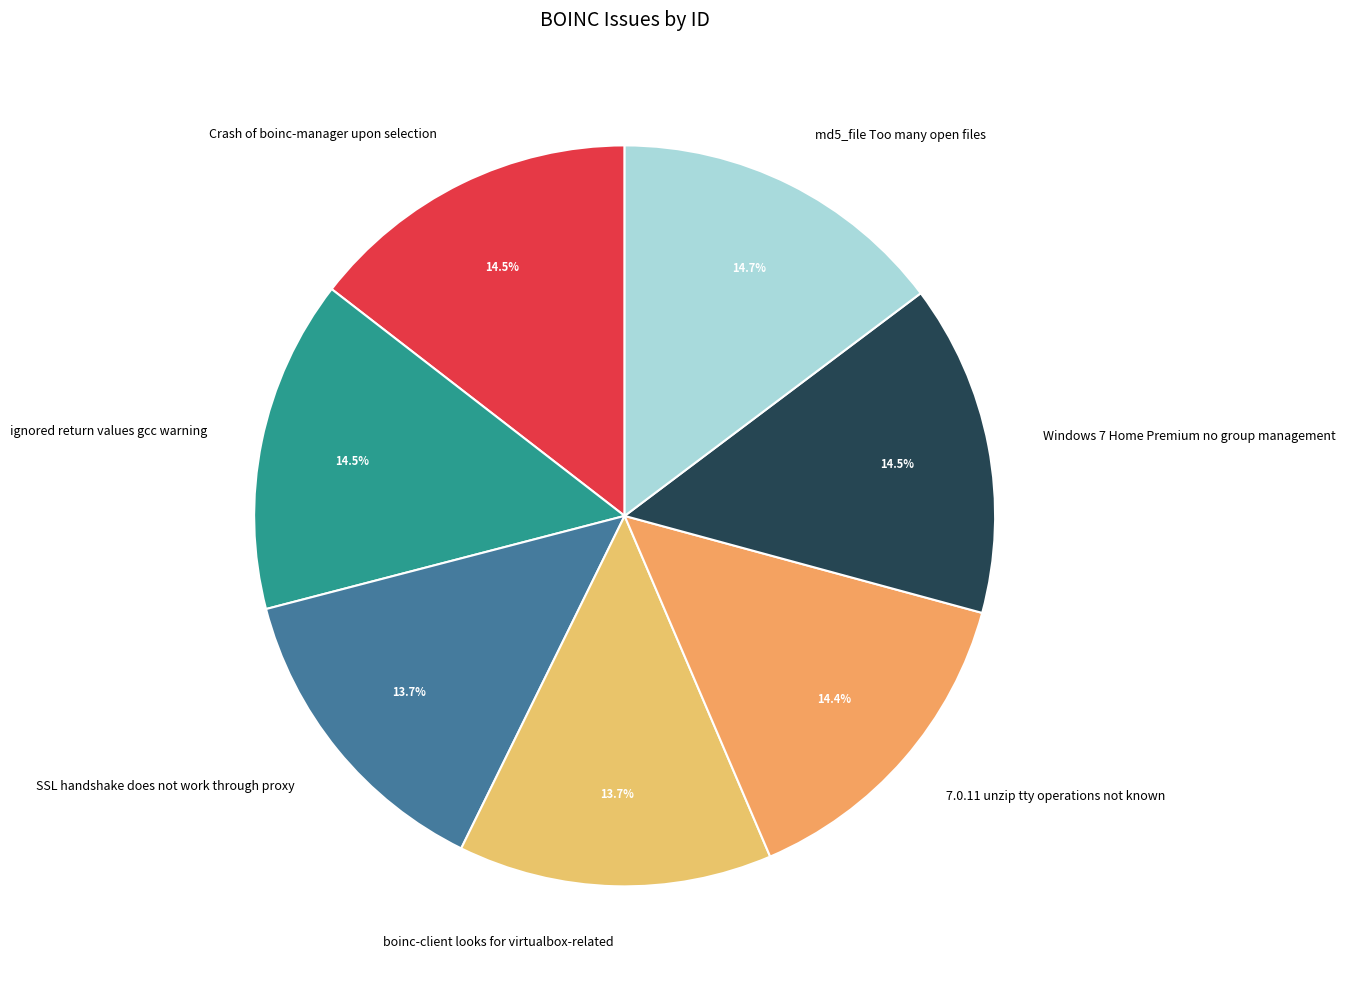

What percentage do Crash of boinc-manager upon selection and ignored return values gcc warning together represent?

29.0%